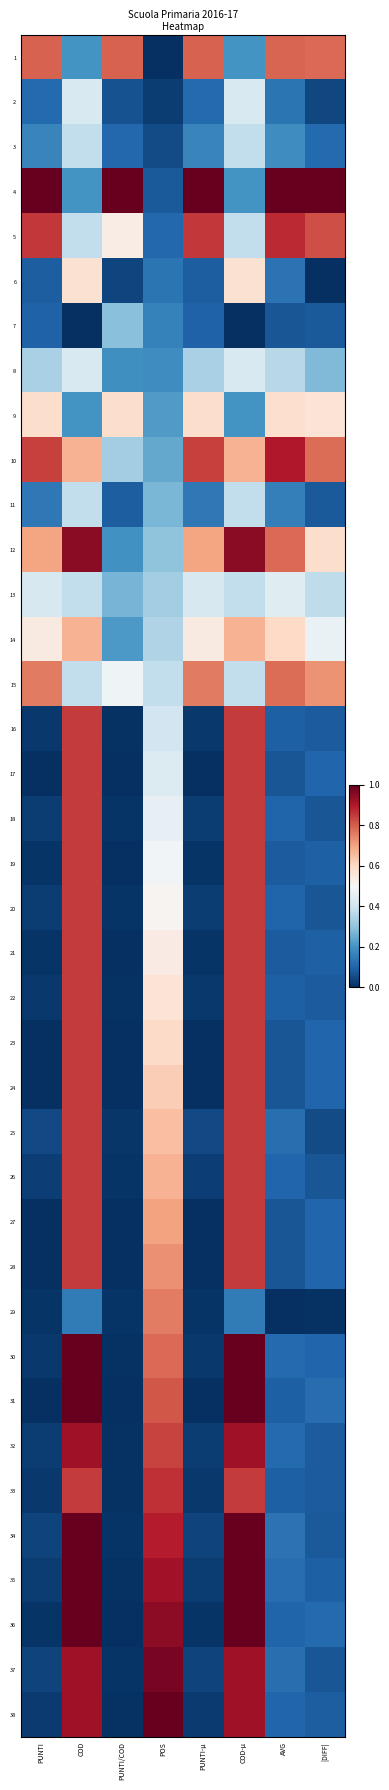

Reading left to right, list all the values displayed in this chart.

1: PUNTI=0.8	COD=0.2	PUNTI/COD=0.8	POS=0.0	PUNTI-μ=0.8	COD-μ=0.2	AVG=0.8	|DIFF|=0.8
2: PUNTI=0.1	COD=0.4	PUNTI/COD=0.1	POS=0.0	PUNTI-μ=0.1	COD-μ=0.4	AVG=0.1	|DIFF|=0.0
3: PUNTI=0.2	COD=0.4	PUNTI/COD=0.1	POS=0.1	PUNTI-μ=0.2	COD-μ=0.4	AVG=0.2	|DIFF|=0.1
4: PUNTI=1.0	COD=0.2	PUNTI/COD=1.0	POS=0.1	PUNTI-μ=1.0	COD-μ=0.2	AVG=1.0	|DIFF|=1.0
5: PUNTI=0.9	COD=0.4	PUNTI/COD=0.5	POS=0.1	PUNTI-μ=0.9	COD-μ=0.4	AVG=0.9	|DIFF|=0.8
6: PUNTI=0.1	COD=0.6	PUNTI/COD=0.0	POS=0.1	PUNTI-μ=0.1	COD-μ=0.6	AVG=0.1	|DIFF|=0.0
7: PUNTI=0.1	COD=0.0	PUNTI/COD=0.3	POS=0.2	PUNTI-μ=0.1	COD-μ=0.0	AVG=0.1	|DIFF|=0.1
8: PUNTI=0.3	COD=0.4	PUNTI/COD=0.2	POS=0.2	PUNTI-μ=0.3	COD-μ=0.4	AVG=0.4	|DIFF|=0.3
9: PUNTI=0.6	COD=0.2	PUNTI/COD=0.6	POS=0.2	PUNTI-μ=0.6	COD-μ=0.2	AVG=0.6	|DIFF|=0.6
10: PUNTI=0.8	COD=0.7	PUNTI/COD=0.3	POS=0.2	PUNTI-μ=0.8	COD-μ=0.7	AVG=0.9	|DIFF|=0.8
11: PUNTI=0.1	COD=0.4	PUNTI/COD=0.1	POS=0.3	PUNTI-μ=0.1	COD-μ=0.4	AVG=0.2	|DIFF|=0.1
12: PUNTI=0.7	COD=0.9	PUNTI/COD=0.2	POS=0.3	PUNTI-μ=0.7	COD-μ=0.9	AVG=0.8	|DIFF|=0.6
13: PUNTI=0.4	COD=0.4	PUNTI/COD=0.3	POS=0.3	PUNTI-μ=0.4	COD-μ=0.4	AVG=0.4	|DIFF|=0.4
14: PUNTI=0.5	COD=0.7	PUNTI/COD=0.2	POS=0.4	PUNTI-μ=0.5	COD-μ=0.7	AVG=0.6	|DIFF|=0.5
15: PUNTI=0.8	COD=0.4	PUNTI/COD=0.5	POS=0.4	PUNTI-μ=0.8	COD-μ=0.4	AVG=0.8	|DIFF|=0.7
16: PUNTI=0.0	COD=0.8	PUNTI/COD=0.0	POS=0.4	PUNTI-μ=0.0	COD-μ=0.8	AVG=0.1	|DIFF|=0.1
17: PUNTI=0.0	COD=0.8	PUNTI/COD=0.0	POS=0.4	PUNTI-μ=0.0	COD-μ=0.8	AVG=0.1	|DIFF|=0.1
18: PUNTI=0.0	COD=0.8	PUNTI/COD=0.0	POS=0.5	PUNTI-μ=0.0	COD-μ=0.8	AVG=0.1	|DIFF|=0.1
19: PUNTI=0.0	COD=0.8	PUNTI/COD=0.0	POS=0.5	PUNTI-μ=0.0	COD-μ=0.8	AVG=0.1	|DIFF|=0.1
20: PUNTI=0.0	COD=0.8	PUNTI/COD=0.0	POS=0.5	PUNTI-μ=0.0	COD-μ=0.8	AVG=0.1	|DIFF|=0.1
21: PUNTI=0.0	COD=0.8	PUNTI/COD=0.0	POS=0.5	PUNTI-μ=0.0	COD-μ=0.8	AVG=0.1	|DIFF|=0.1
22: PUNTI=0.0	COD=0.8	PUNTI/COD=0.0	POS=0.6	PUNTI-μ=0.0	COD-μ=0.8	AVG=0.1	|DIFF|=0.1
23: PUNTI=0.0	COD=0.8	PUNTI/COD=0.0	POS=0.6	PUNTI-μ=0.0	COD-μ=0.8	AVG=0.1	|DIFF|=0.1
24: PUNTI=0.0	COD=0.8	PUNTI/COD=0.0	POS=0.6	PUNTI-μ=0.0	COD-μ=0.8	AVG=0.1	|DIFF|=0.1
25: PUNTI=0.0	COD=0.8	PUNTI/COD=0.0	POS=0.6	PUNTI-μ=0.0	COD-μ=0.8	AVG=0.1	|DIFF|=0.1
26: PUNTI=0.0	COD=0.8	PUNTI/COD=0.0	POS=0.7	PUNTI-μ=0.0	COD-μ=0.8	AVG=0.1	|DIFF|=0.1
27: PUNTI=0.0	COD=0.8	PUNTI/COD=0.0	POS=0.7	PUNTI-μ=0.0	COD-μ=0.8	AVG=0.1	|DIFF|=0.1
28: PUNTI=0.0	COD=0.8	PUNTI/COD=0.0	POS=0.7	PUNTI-μ=0.0	COD-μ=0.8	AVG=0.1	|DIFF|=0.1
29: PUNTI=0.0	COD=0.1	PUNTI/COD=0.0	POS=0.8	PUNTI-μ=0.0	COD-μ=0.1	AVG=0.0	|DIFF|=0.0
30: PUNTI=0.0	COD=1.0	PUNTI/COD=0.0	POS=0.8	PUNTI-μ=0.0	COD-μ=1.0	AVG=0.1	|DIFF|=0.1
31: PUNTI=0.0	COD=1.0	PUNTI/COD=0.0	POS=0.8	PUNTI-μ=0.0	COD-μ=1.0	AVG=0.1	|DIFF|=0.1
32: PUNTI=0.0	COD=0.9	PUNTI/COD=0.0	POS=0.8	PUNTI-μ=0.0	COD-μ=0.9	AVG=0.1	|DIFF|=0.1
33: PUNTI=0.0	COD=0.8	PUNTI/COD=0.0	POS=0.9	PUNTI-μ=0.0	COD-μ=0.8	AVG=0.1	|DIFF|=0.1
34: PUNTI=0.0	COD=1.0	PUNTI/COD=0.0	POS=0.9	PUNTI-μ=0.0	COD-μ=1.0	AVG=0.1	|DIFF|=0.1
35: PUNTI=0.0	COD=1.0	PUNTI/COD=0.0	POS=0.9	PUNTI-μ=0.0	COD-μ=1.0	AVG=0.1	|DIFF|=0.1
36: PUNTI=0.0	COD=1.0	PUNTI/COD=0.0	POS=0.9	PUNTI-μ=0.0	COD-μ=1.0	AVG=0.1	|DIFF|=0.1
37: PUNTI=0.0	COD=0.9	PUNTI/COD=0.0	POS=1.0	PUNTI-μ=0.0	COD-μ=0.9	AVG=0.1	|DIFF|=0.1
38: PUNTI=0.0	COD=0.9	PUNTI/COD=0.0	POS=1.0	PUNTI-μ=0.0	COD-μ=0.9	AVG=0.1	|DIFF|=0.1